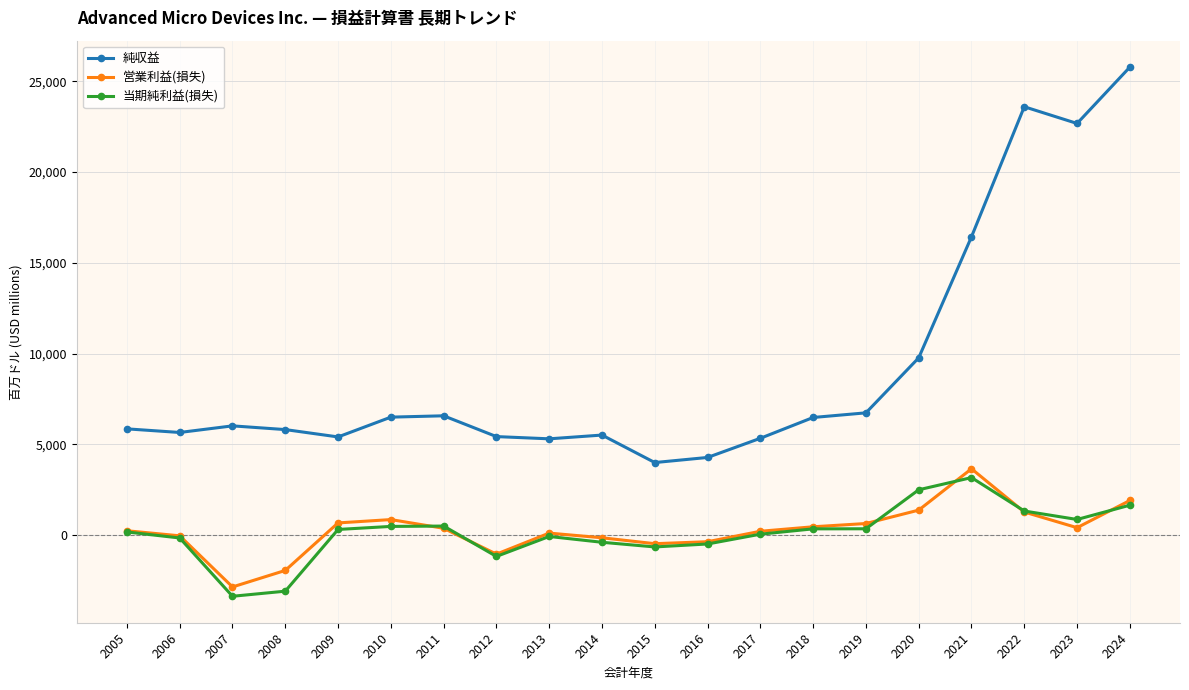

Read the 営業利益(損失) value at 2024, to the nearest 10.

1900